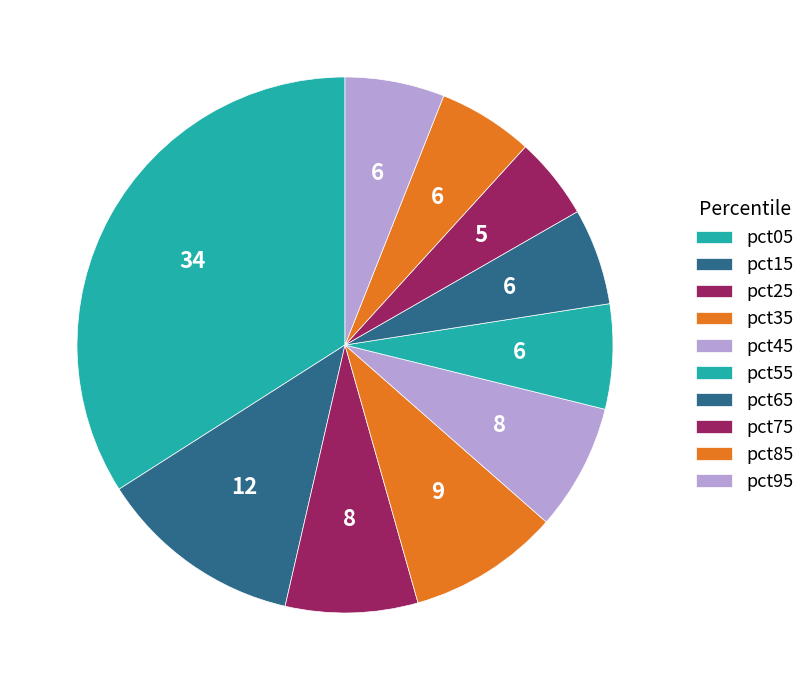

To the nearest percent, what is the difference between the pct15 and pct75 slice percentages?

7%